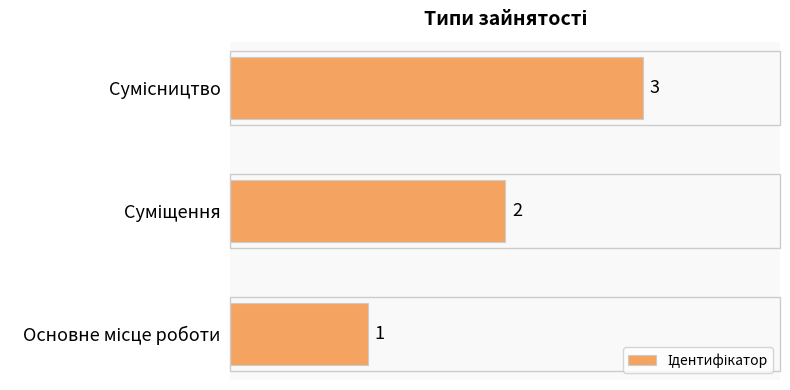

What is the maximum value shown in the chart?

3